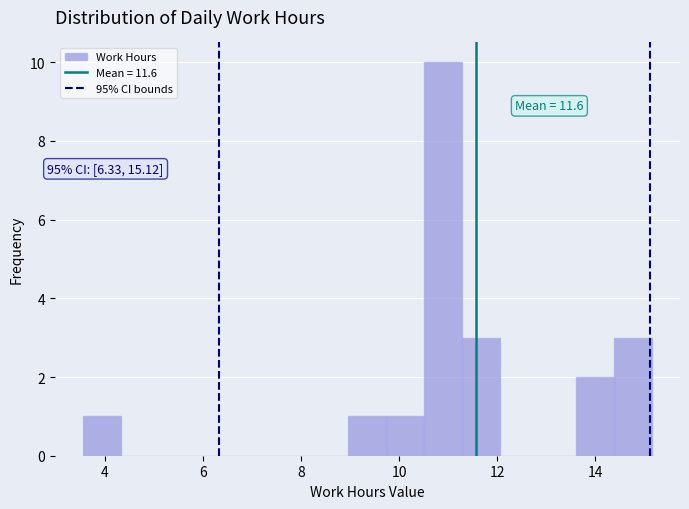

Around what value on the x-axis is the tallest bar? Give the approximate position of its centre, as read against the axis.

11.0